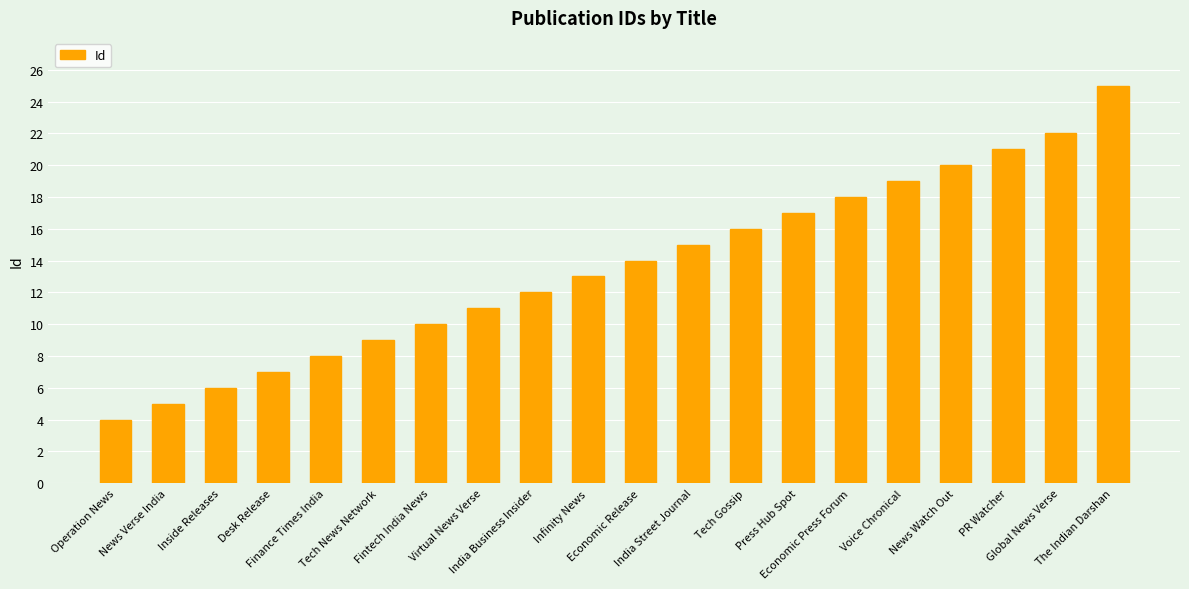

What is the average value?

14